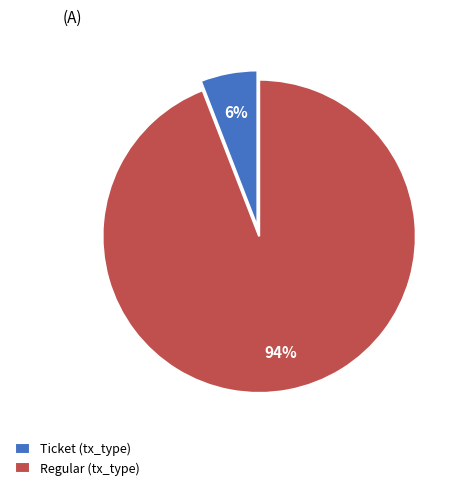

Between Ticket (tx_type) and Regular (tx_type), which is larger?

Regular (tx_type)